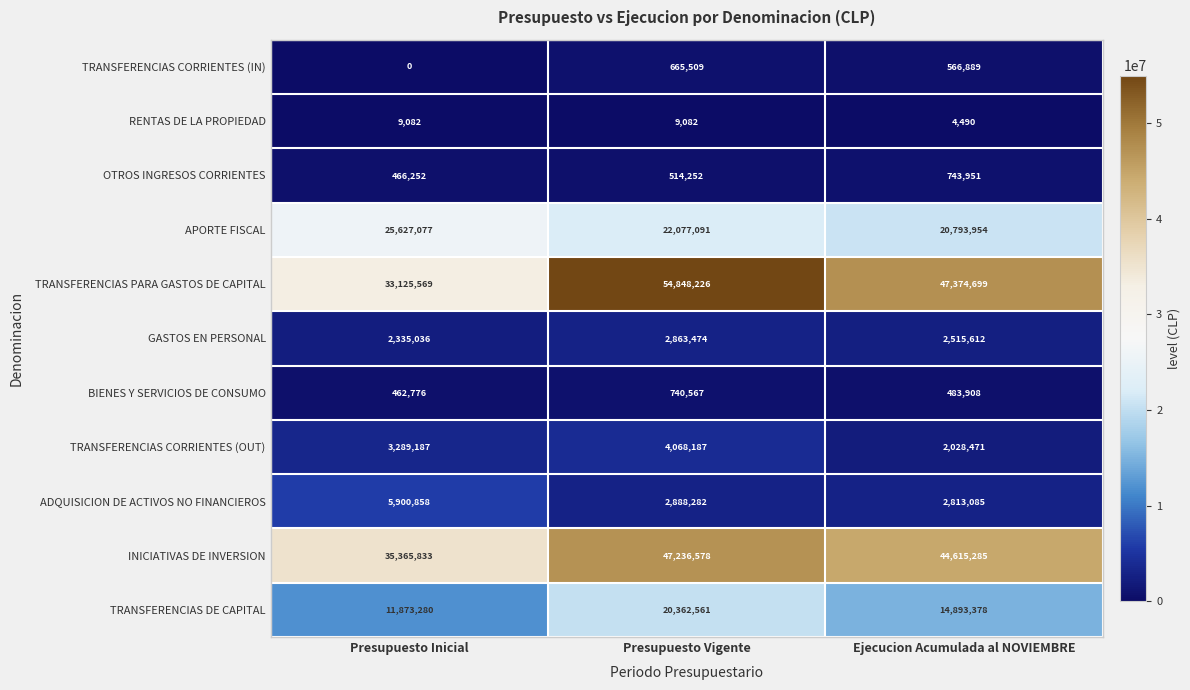

Which series has the largest total across all categories?

TRANSFERENCIAS PARA GASTOS DE CAPITAL